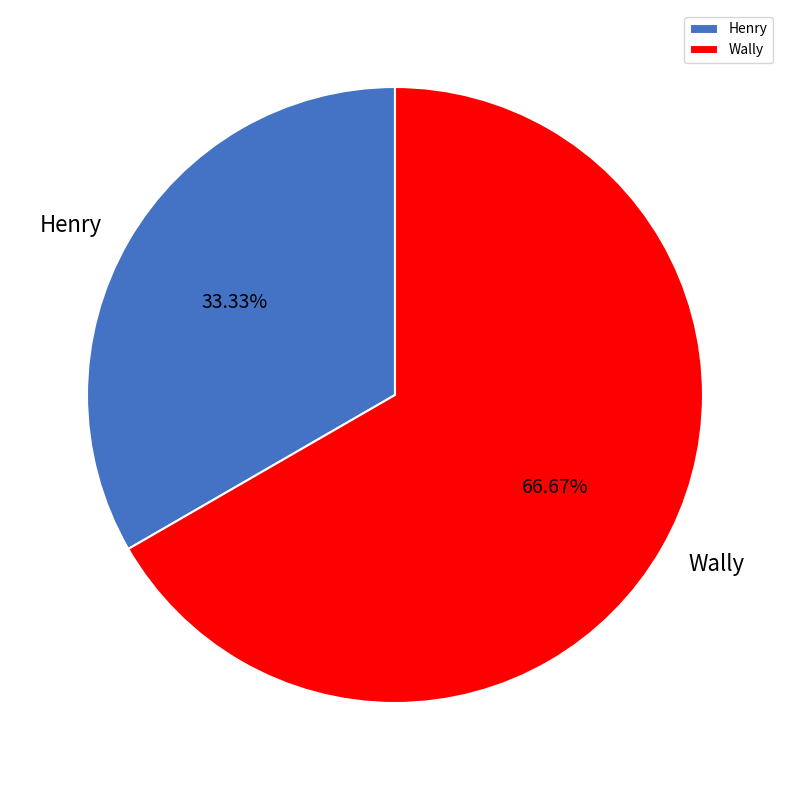

How many slices are in this pie chart?

2